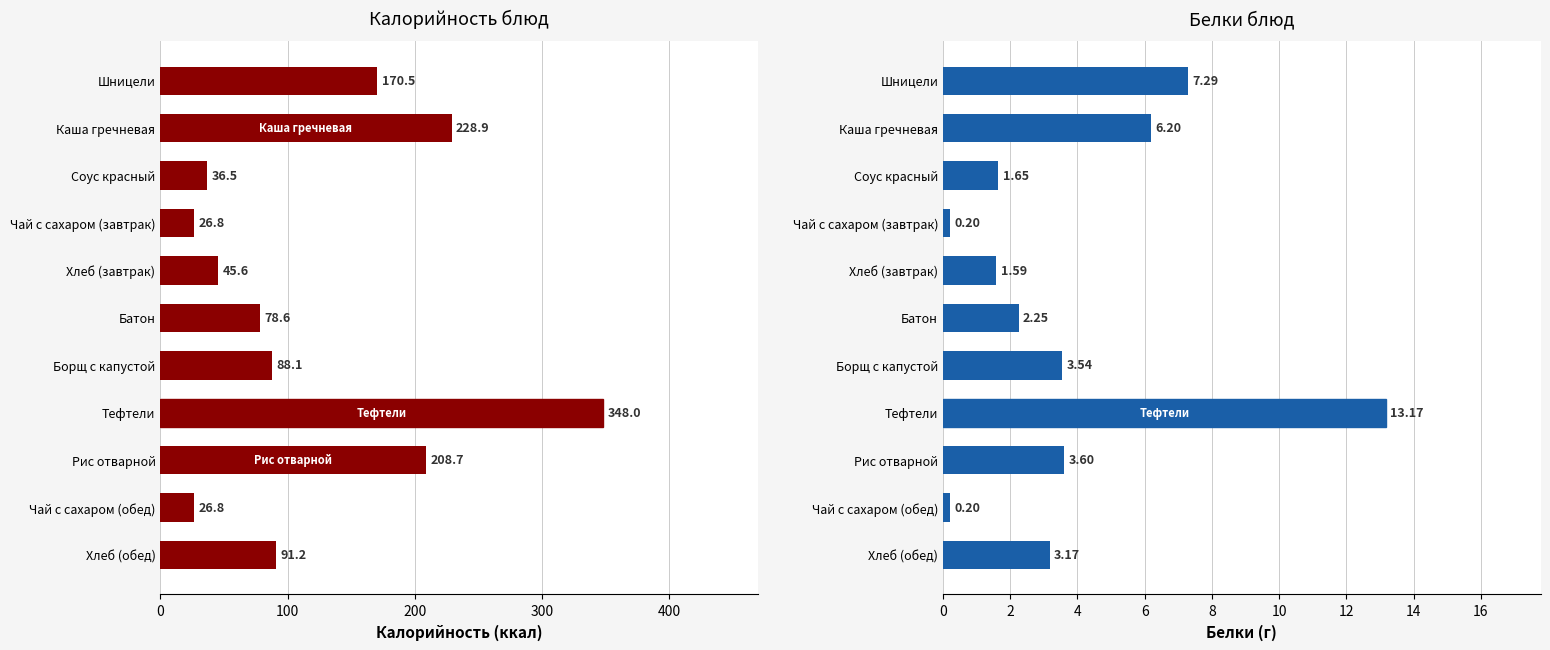

Which series has the widest spread of values?

Калорийность